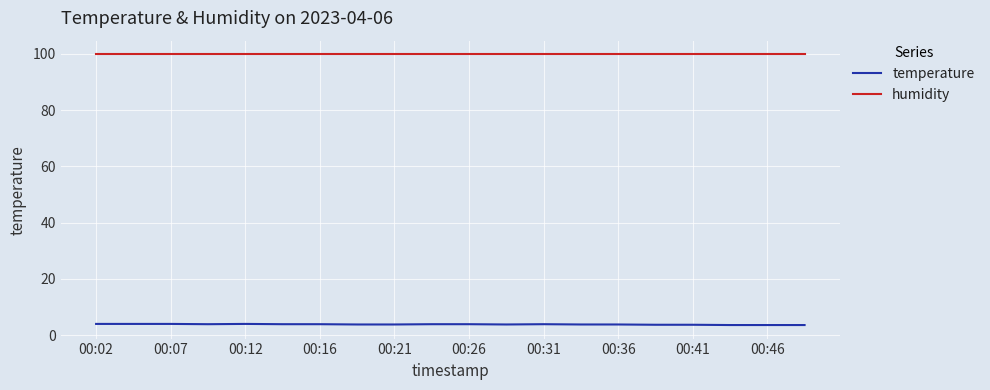

What is the smallest value displayed?

3.6